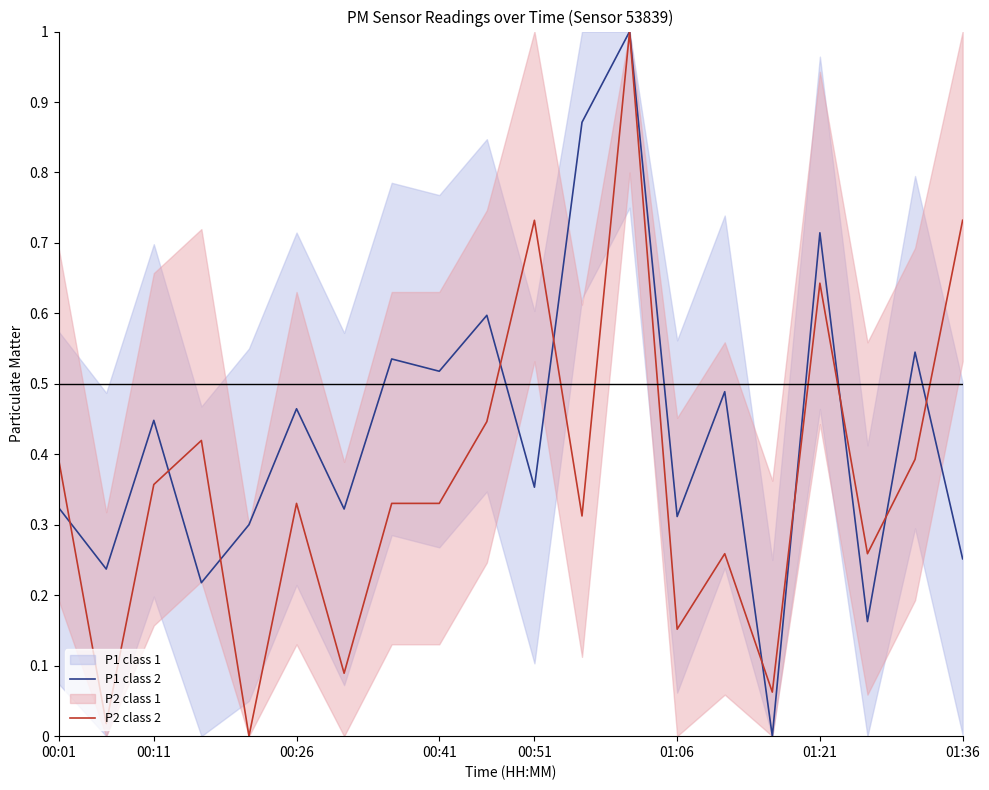

Is it true that P2 class 2 equals 0.5 at 00:51?

False